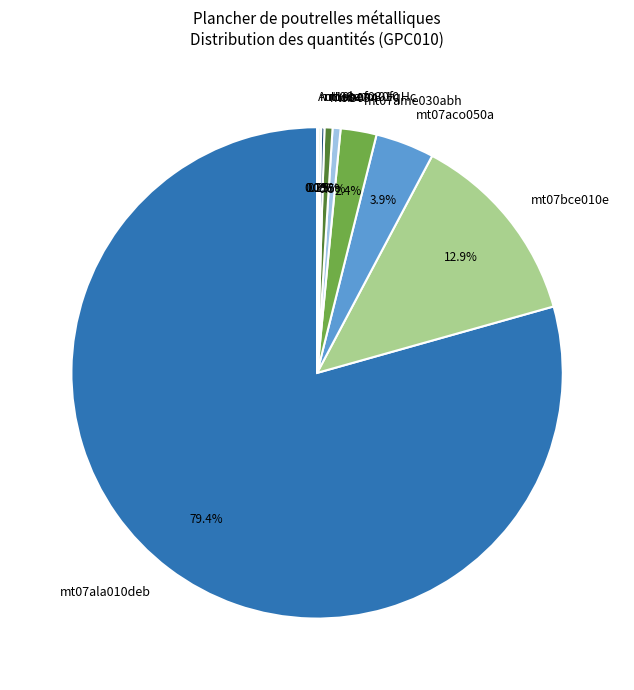

Which slice is the largest?

mt07ala010deb